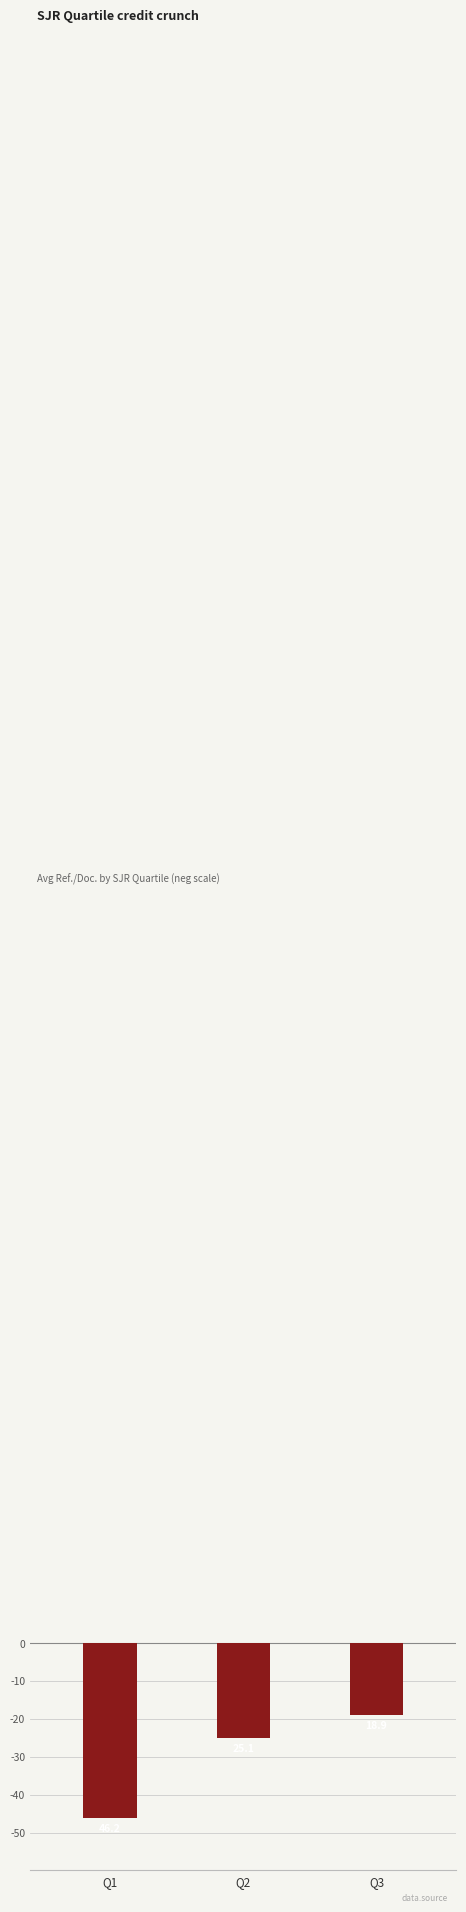

How many bars are there in total?

3